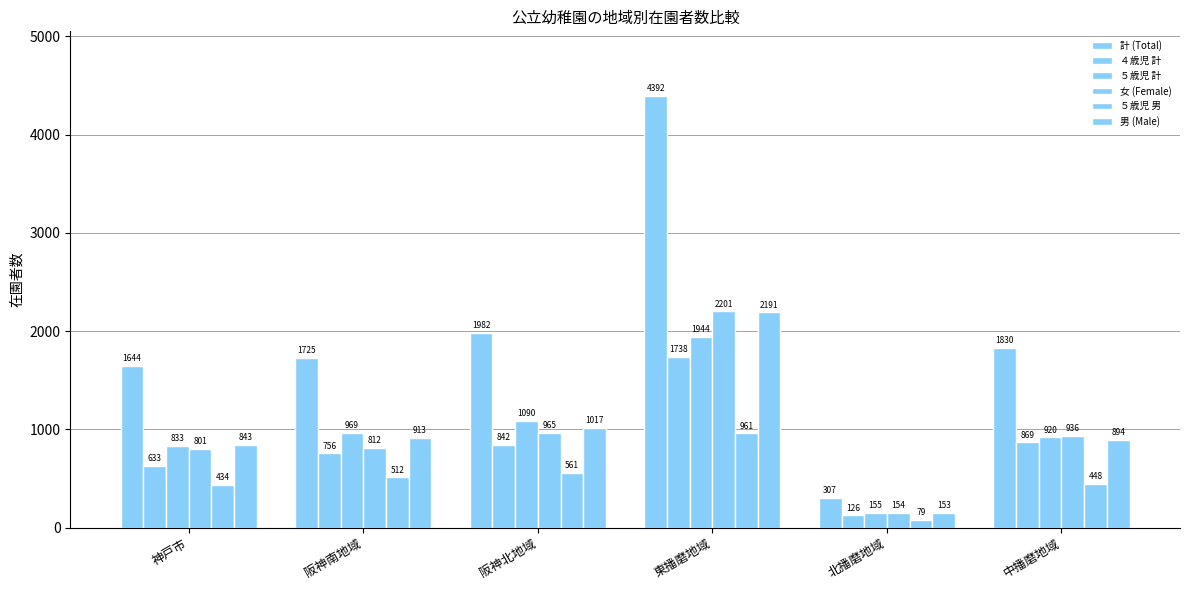

How many bars are there in each group?

6